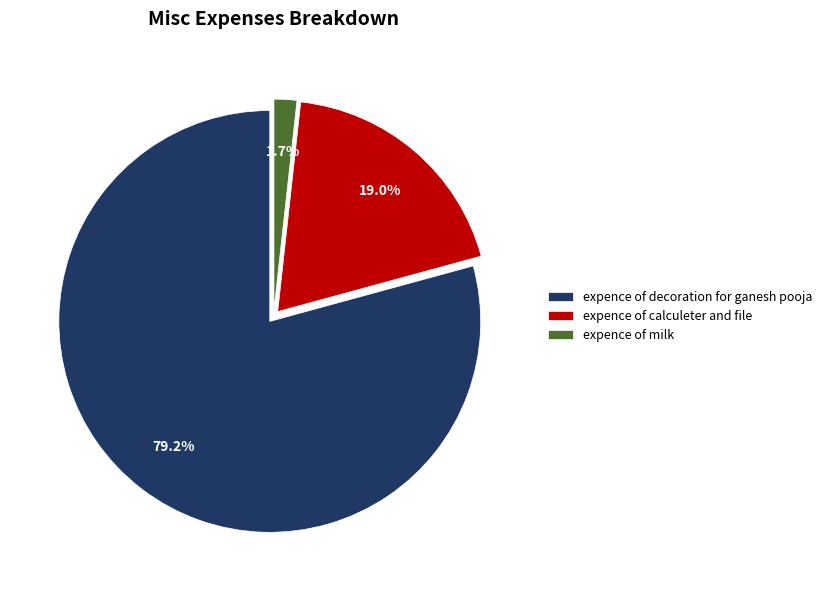

Rank the categories by value from lowest to highest.

expence of milk, expence of calculeter and file, expence of decoration for ganesh pooja